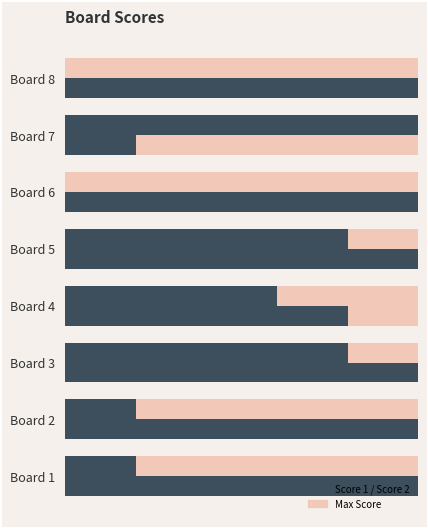

Which has a higher value, Board 2 or Board 4?

Board 4